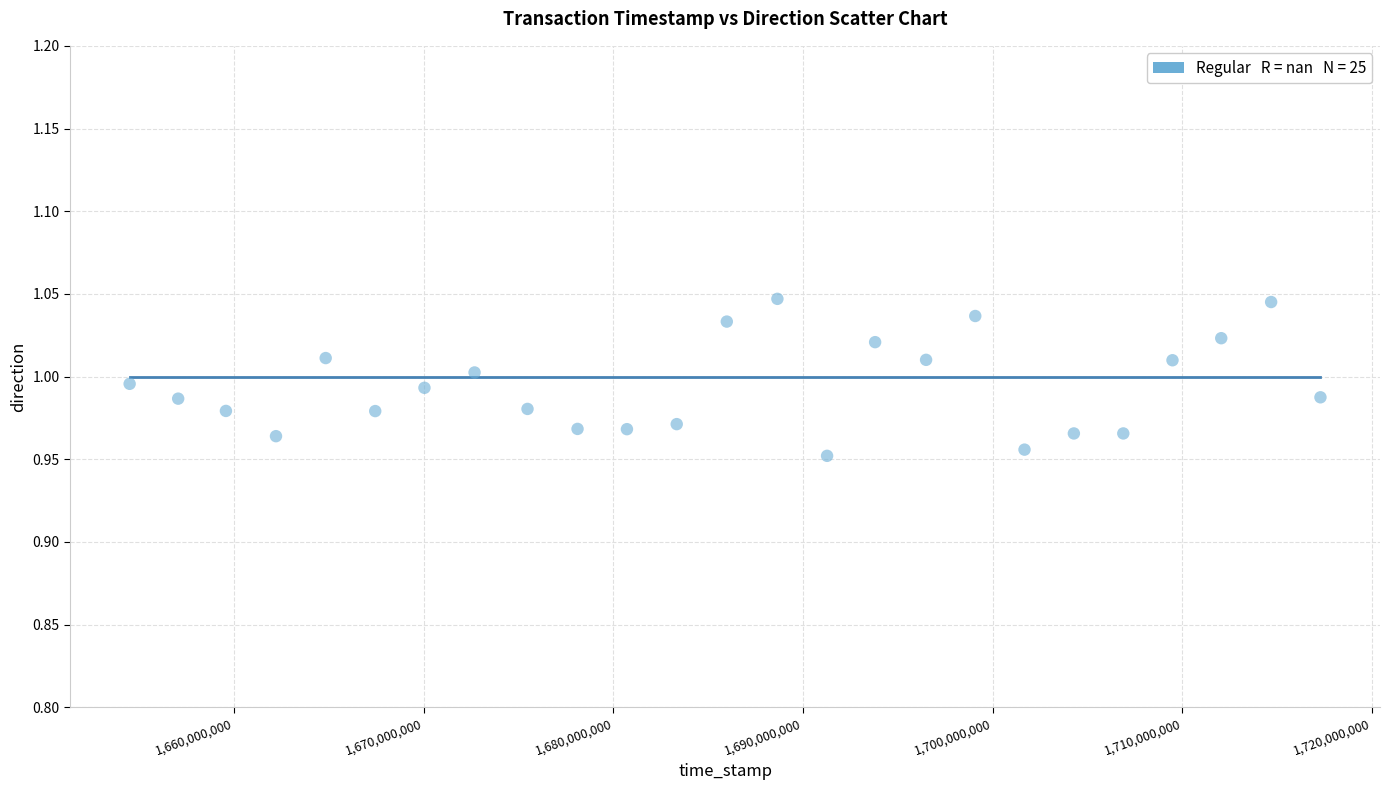

What is the range of X values (max minus min)?

62792126.0